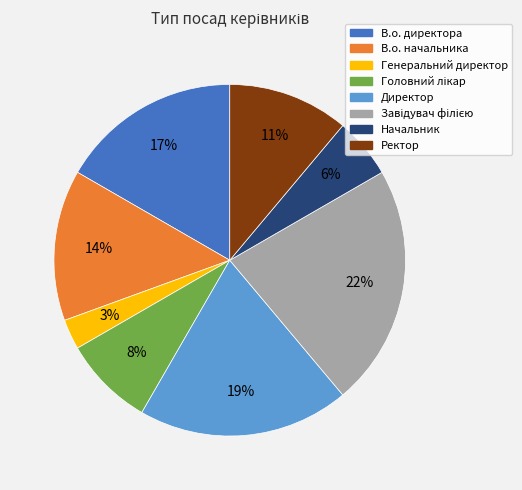

Is there any slice that represents more than half of the pie?

No